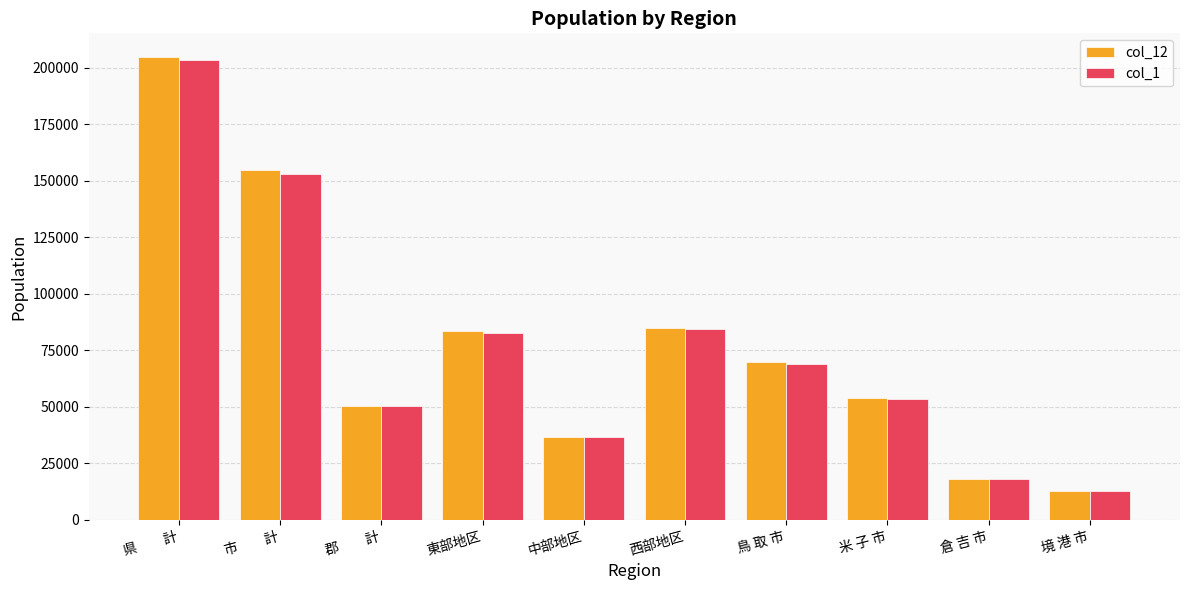

What is the label of the 8th bar from the left?

米 子 市